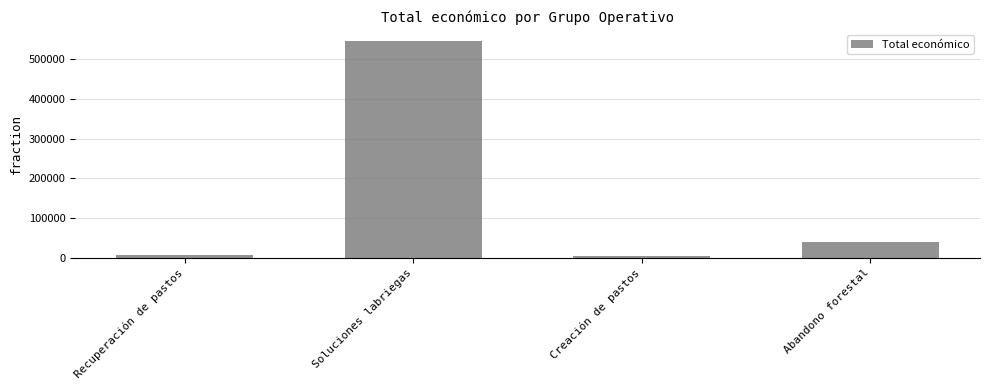

The chart shows a value of 926581 at Soluciones labriegas. True or false?

False